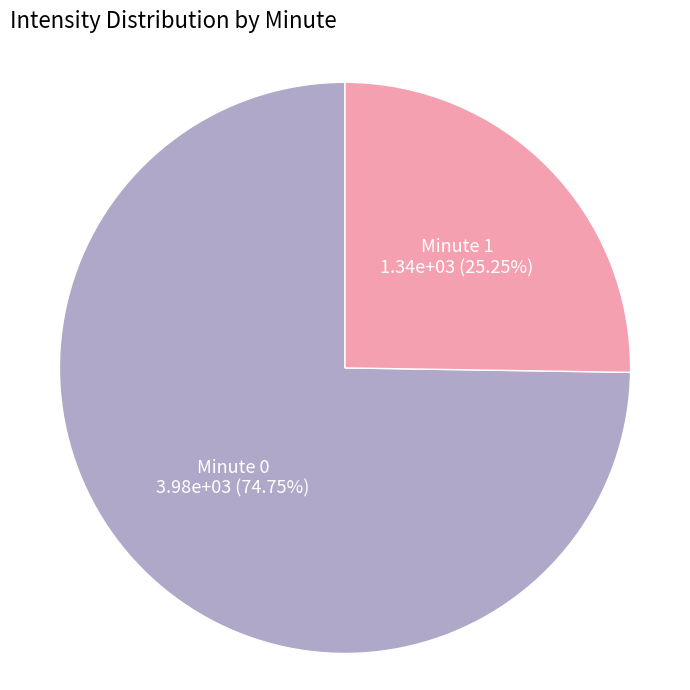

Is there any slice that represents more than half of the pie?

Yes